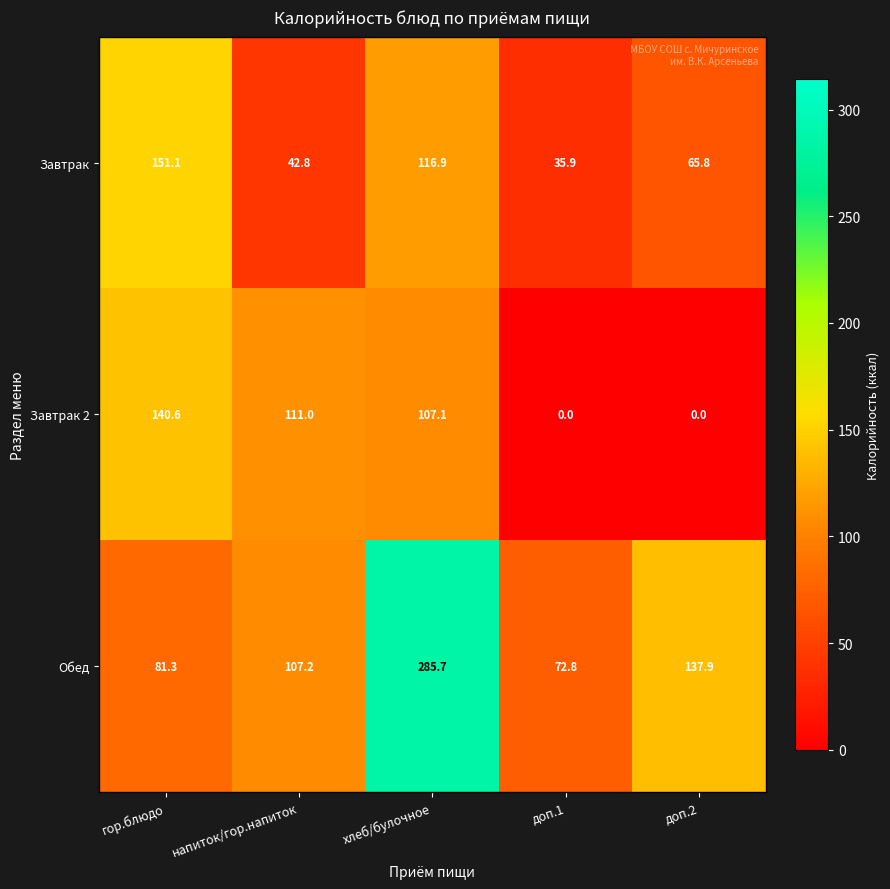

Which category has the highest value in the Завтрак 2 series?

гор.блюдо